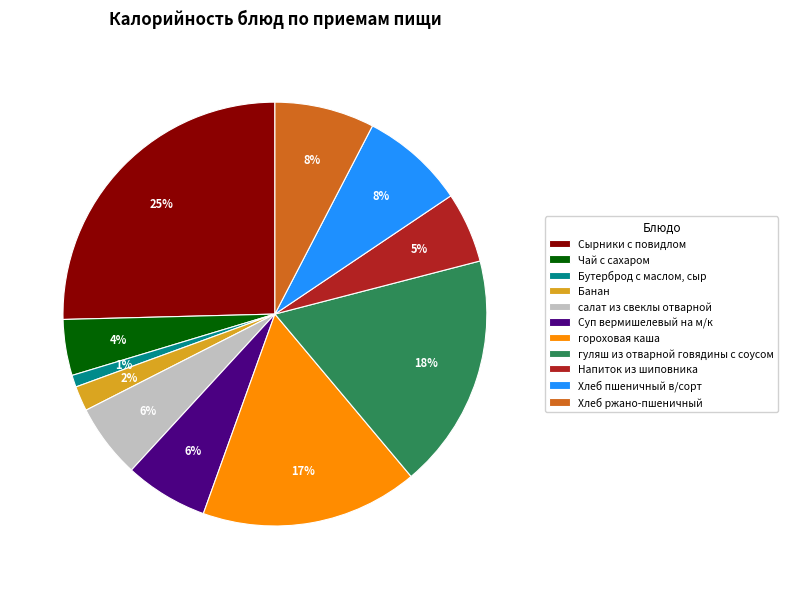

Is гороховая каша the majority of the pie?

No